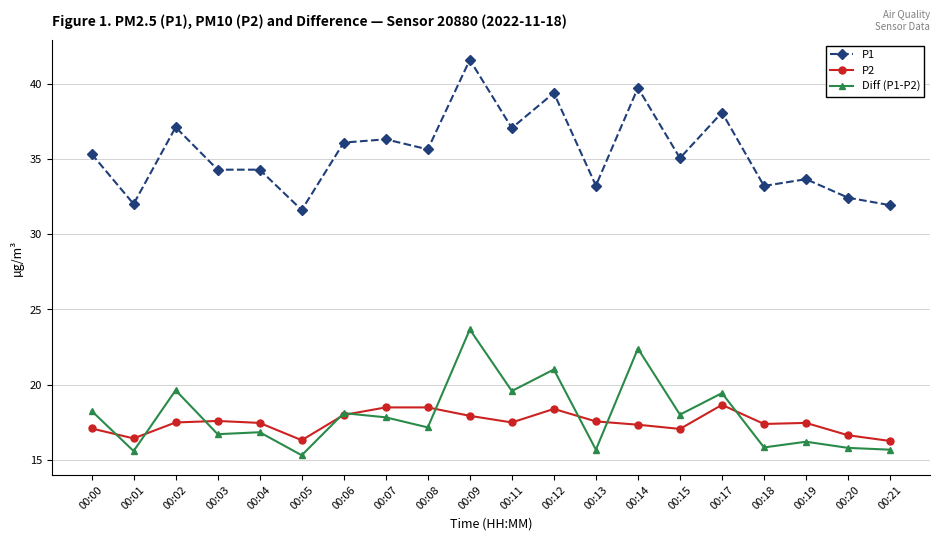

Between 00:03 and 00:07, which series saw the biggest shift?

P1